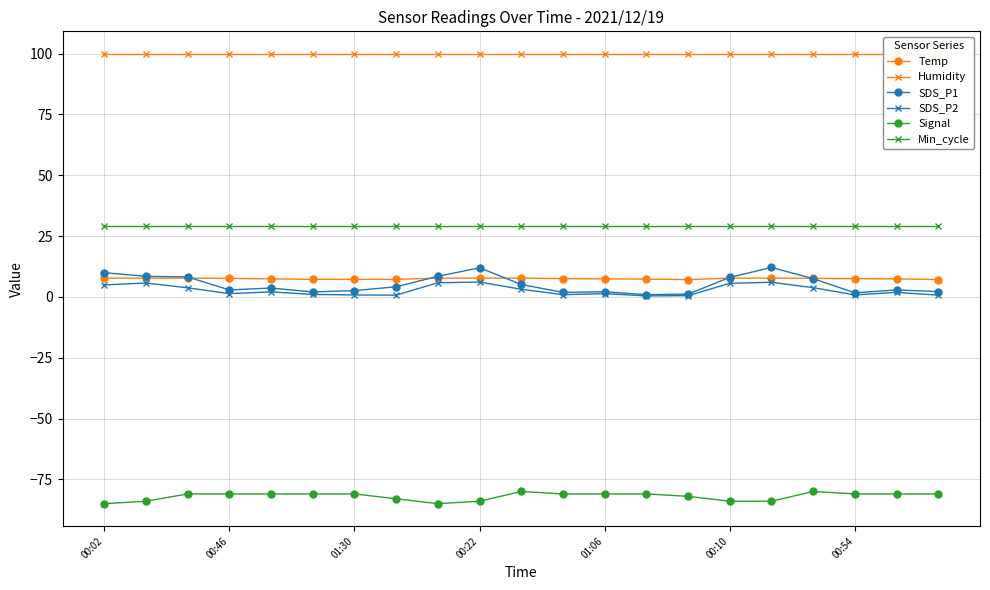

At which category does Signal reach its first local valley?

8